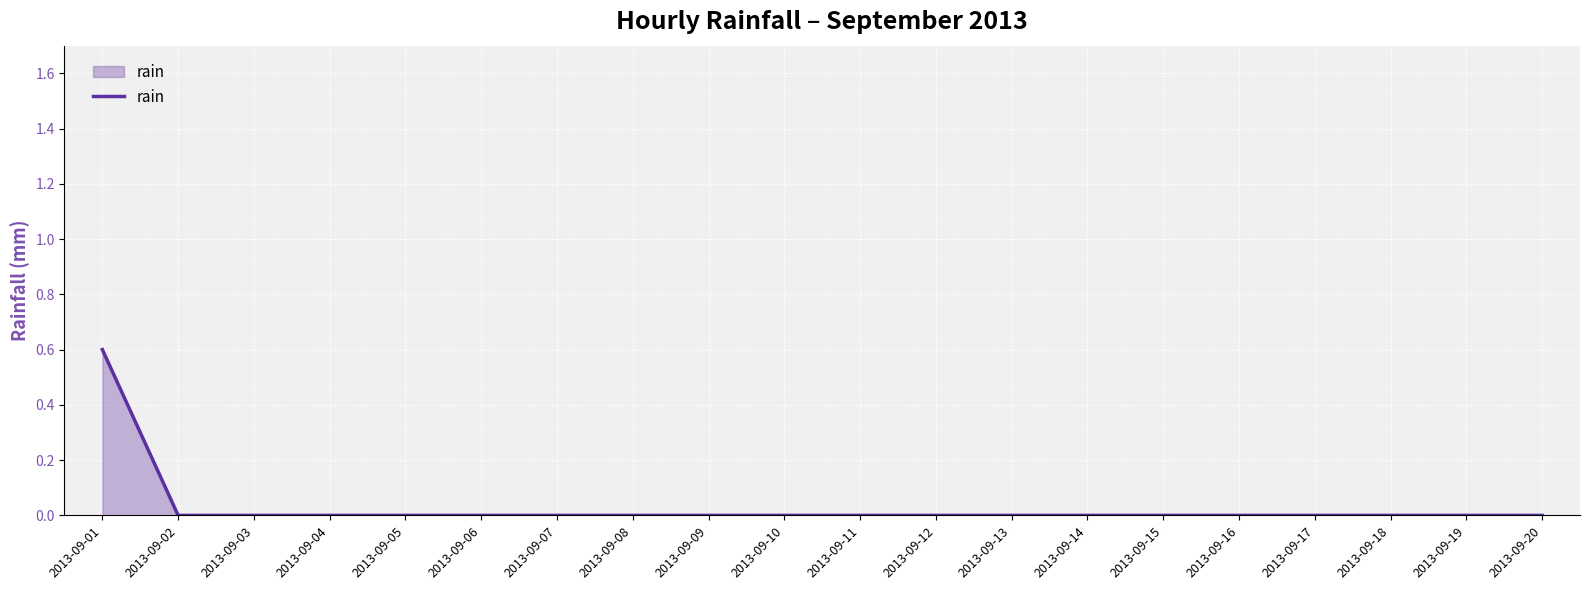

Is it true that the value at 2013-09-04 is 0.0?

True